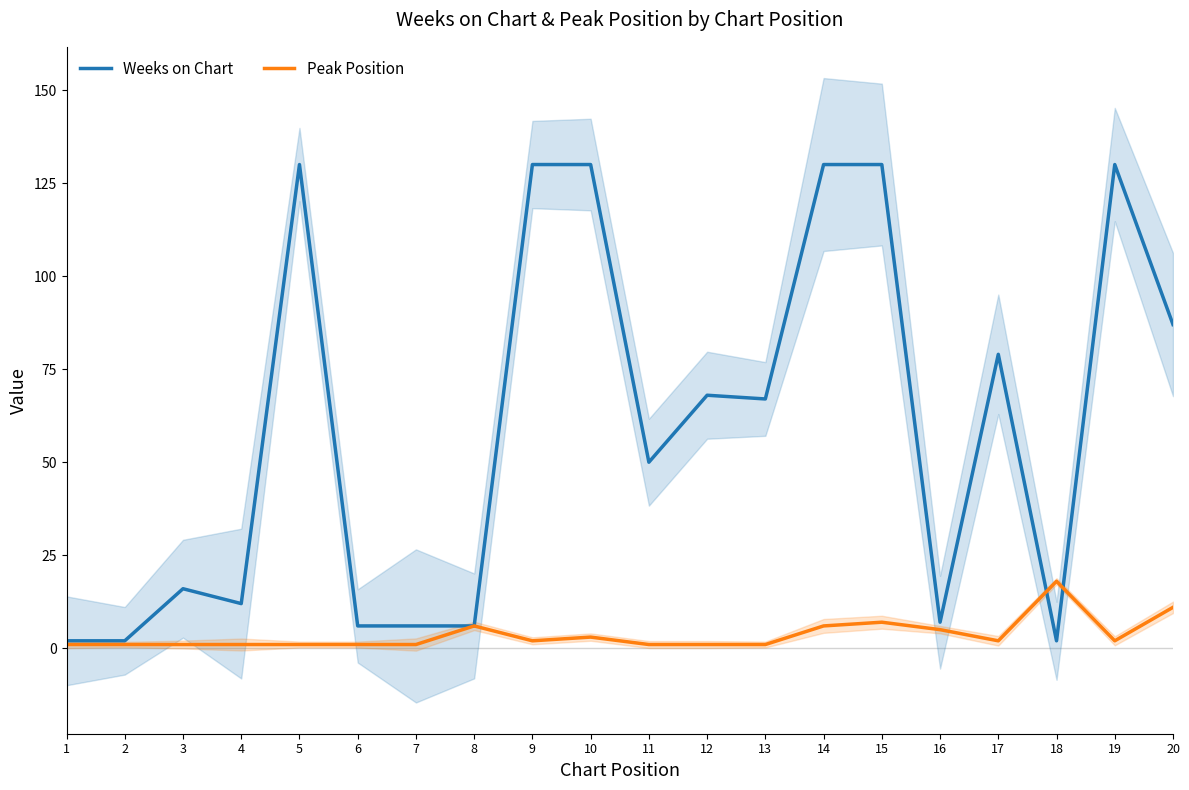

Is this an area chart (filled region under the line)?

No